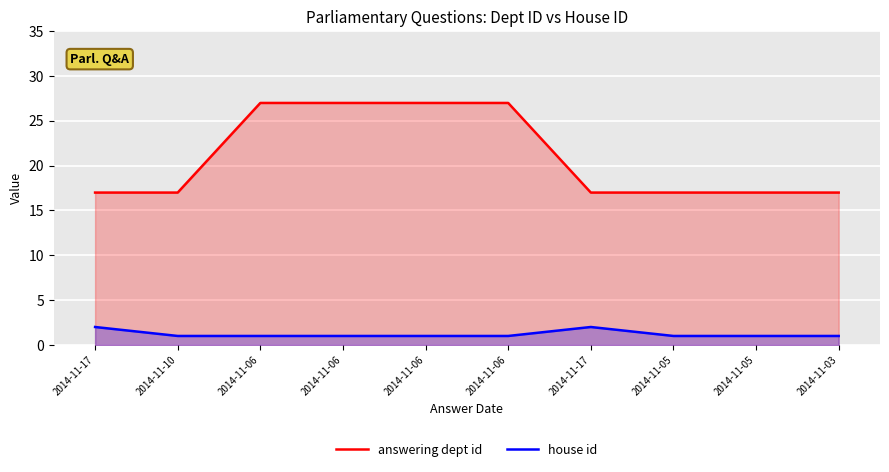

Where is house id nearest to the value 1?

2014-11-10